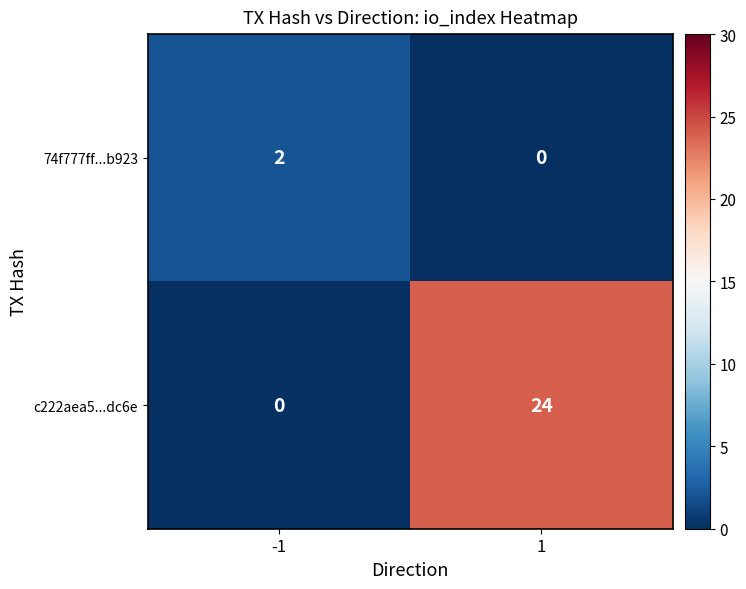

True or false: c222aea5...dc6e has a value of 24 at 1.

True